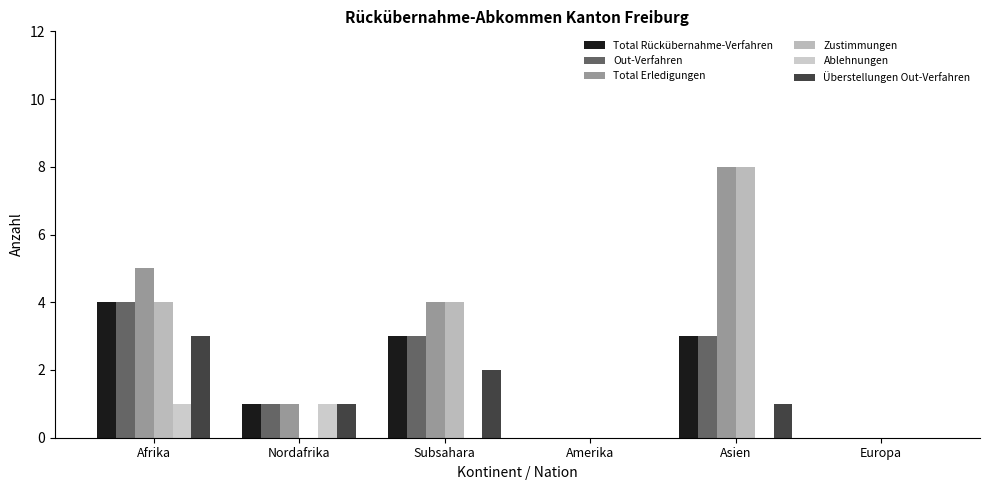

What is the average value of the Out-Verfahren series?

2